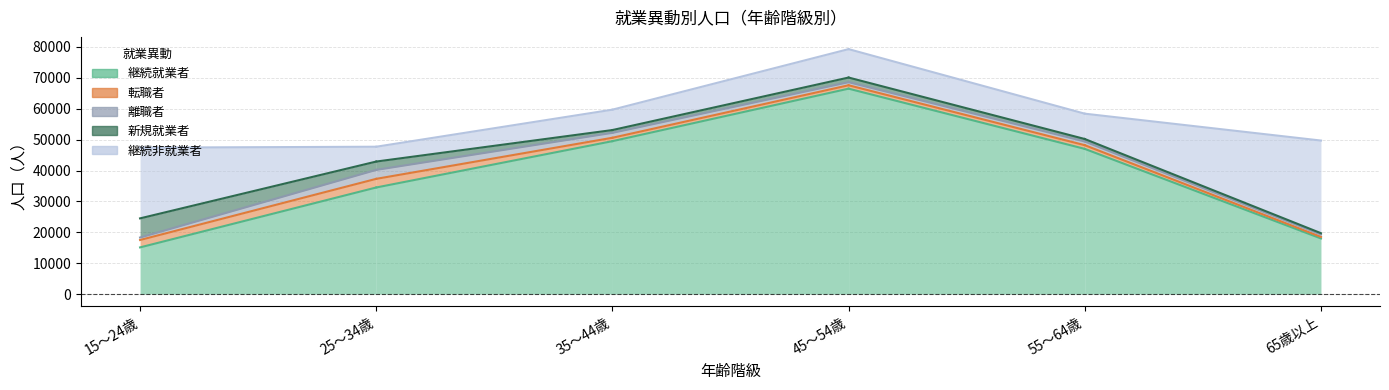

What is the highest value of the 継続就業者 series?

66500